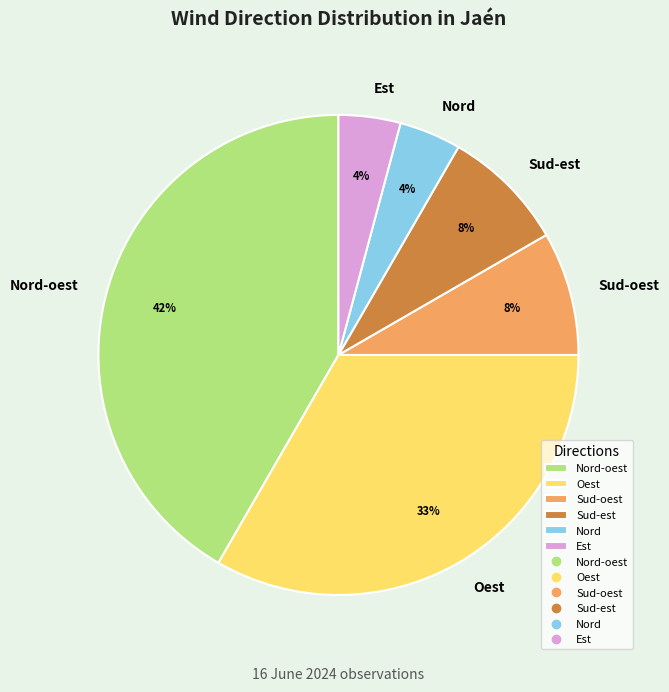

Is Oest the majority of the pie?

No